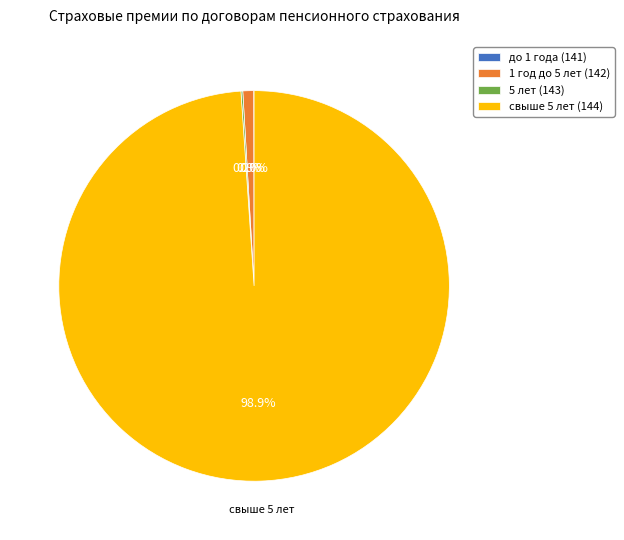

What portion of the pie excludes 1 год до 5 лет (142)?

99.1%